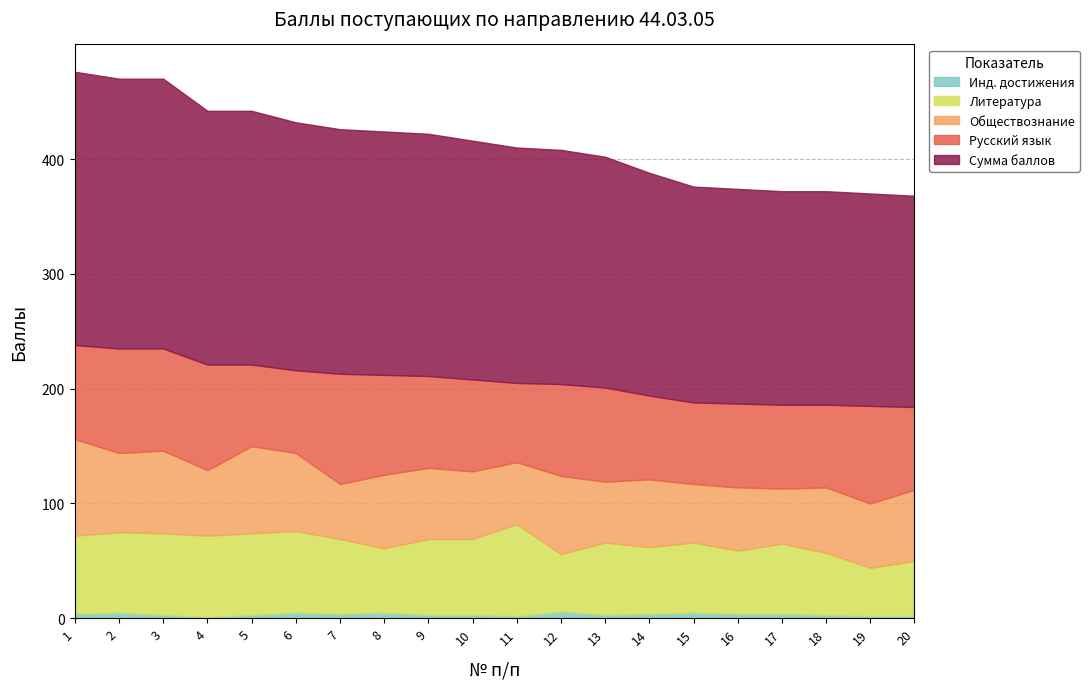

Is the value of Обществознание at 9 greater than the value of Русский язык at 19?

No